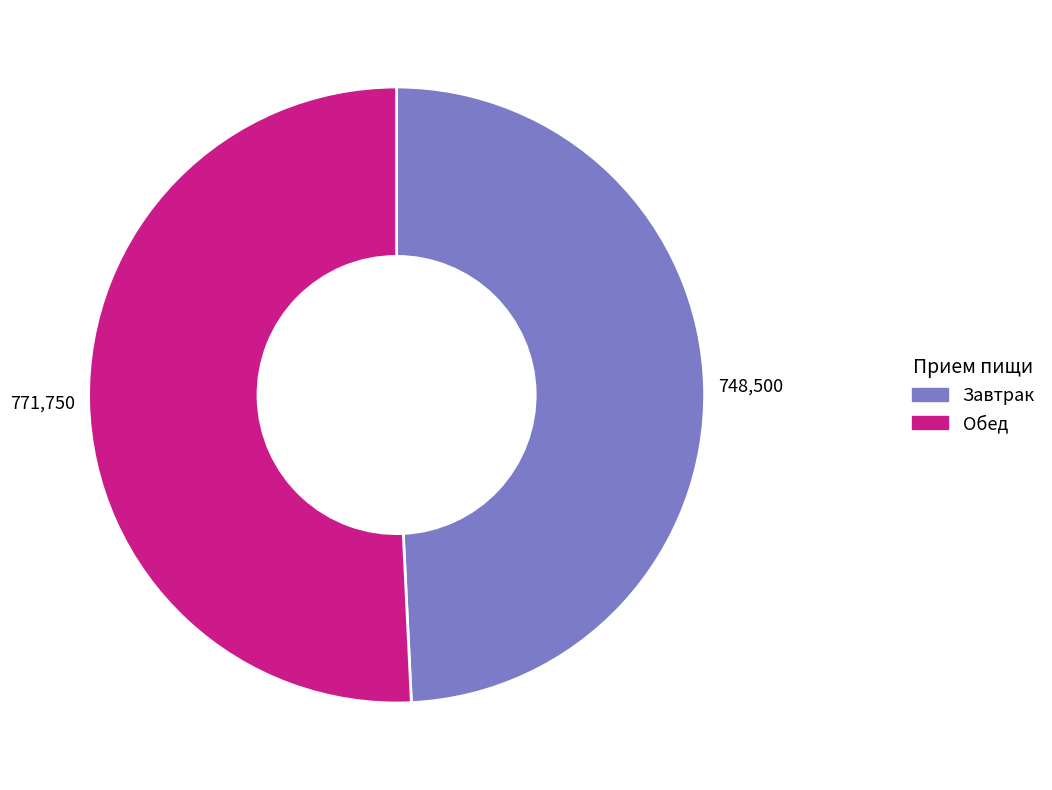

Is it true that Завтрак is 56% of the pie?

False